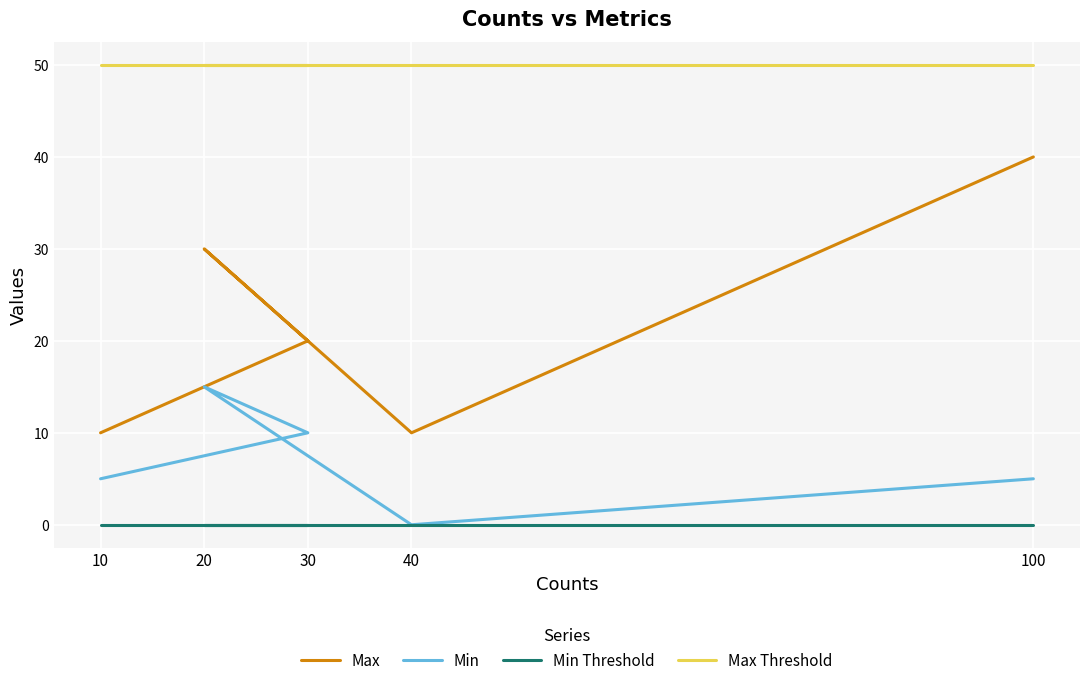

True or false: Min and Max Threshold cross at least once.

False